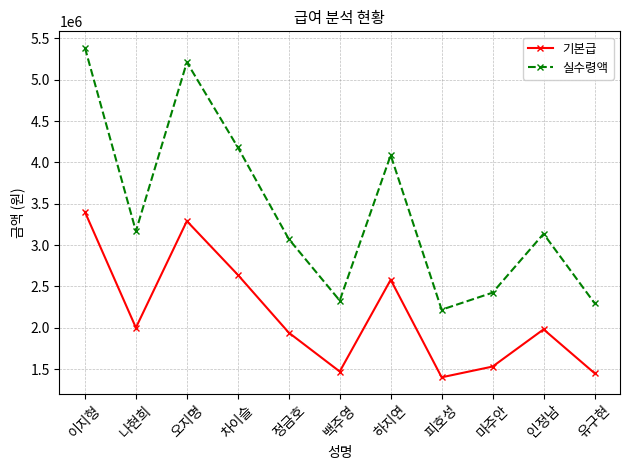

What is the sum of the 실수령액 values at 오지명 and 인정남?

8347000